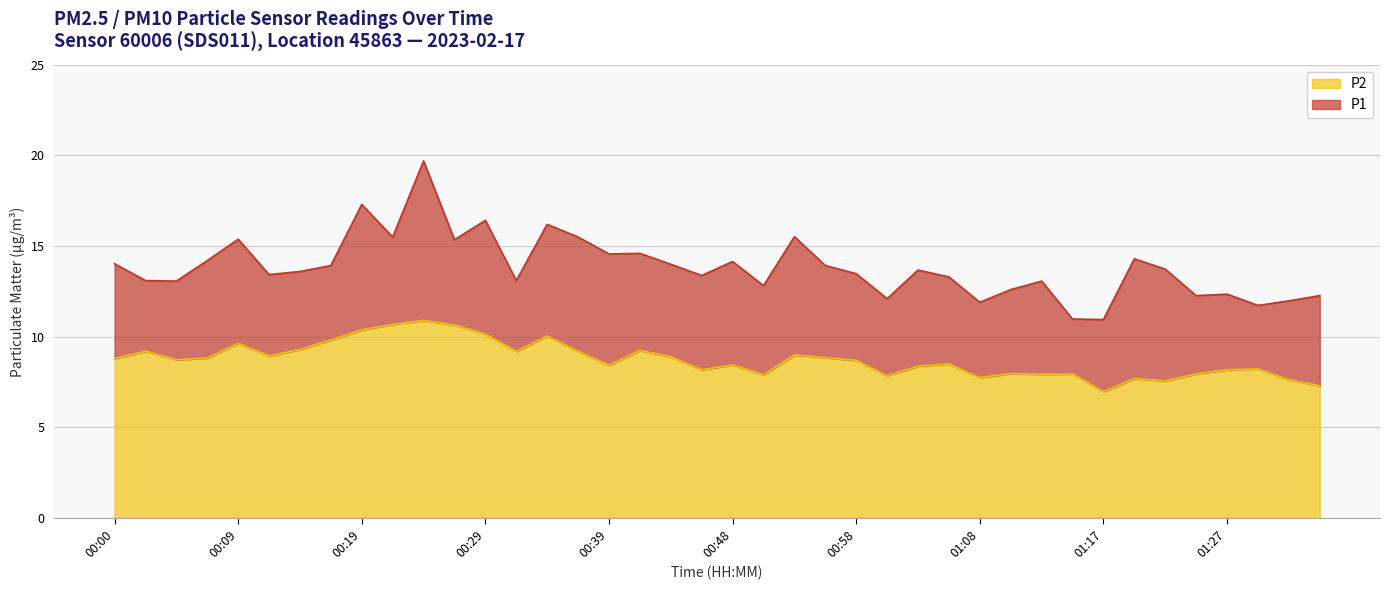

How many lines are shown in the chart?

2